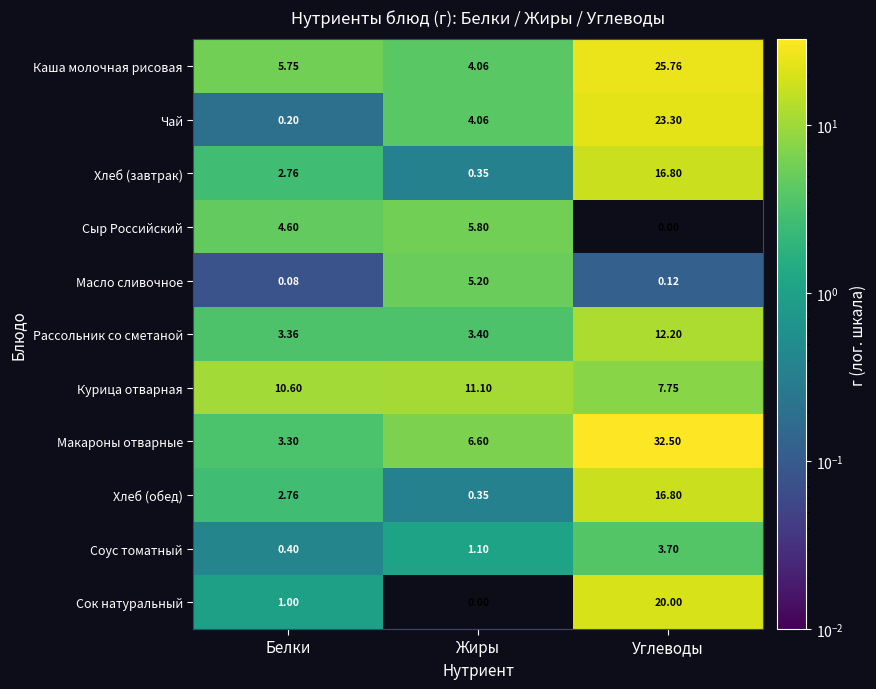

Which category has the lowest value in the Курица отварная series?

Углеводы